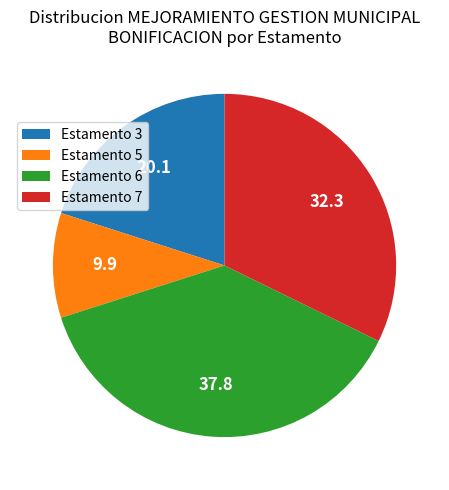

Which slice is the largest?

Estamento 6